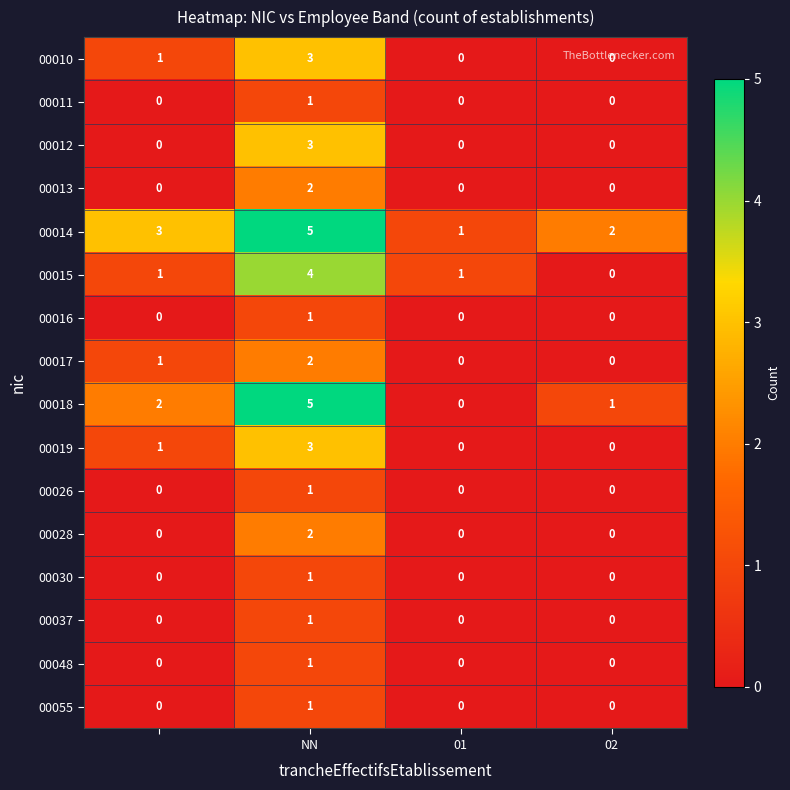

Which series has the largest range (max minus min)?

00018